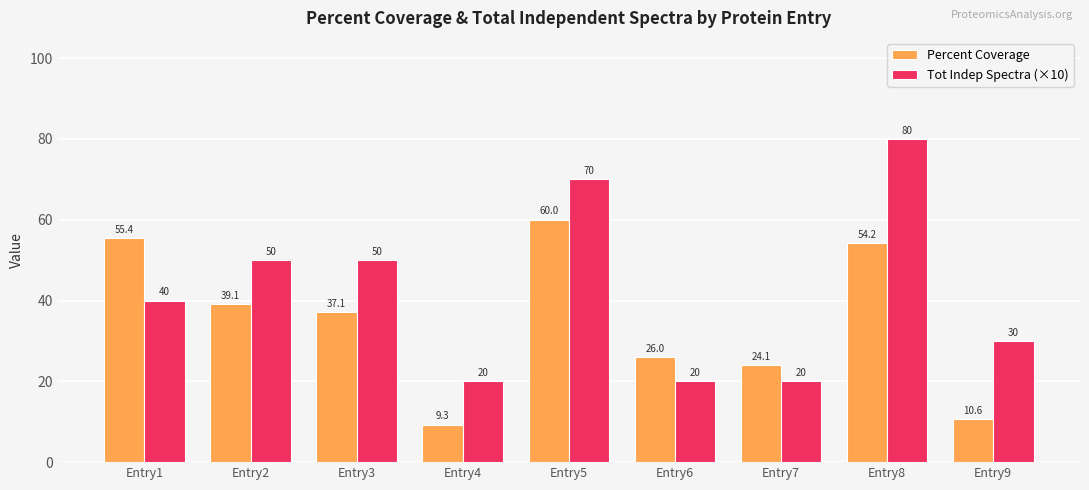

Count the number of categories in the chart.

9